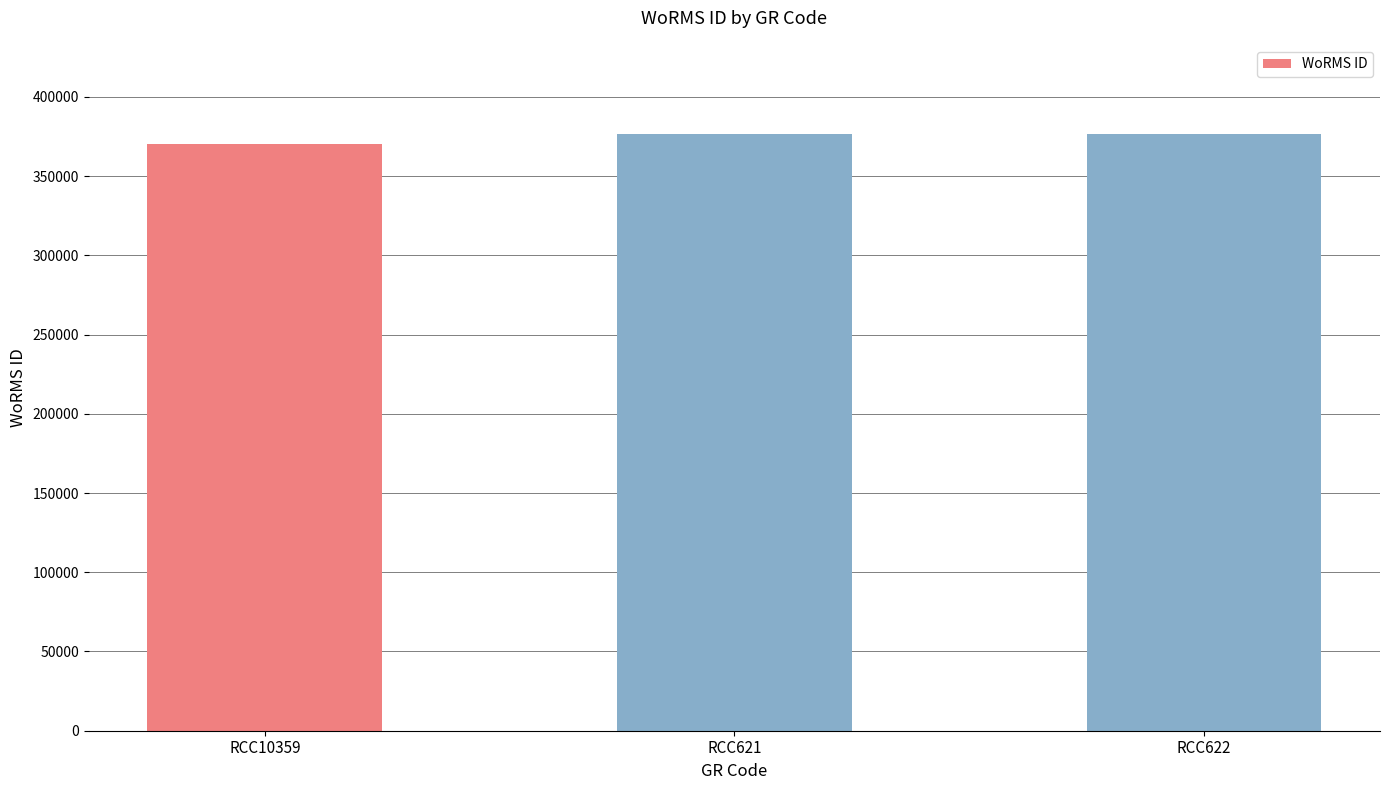

The value at RCC621 is 376356. True or false?

True